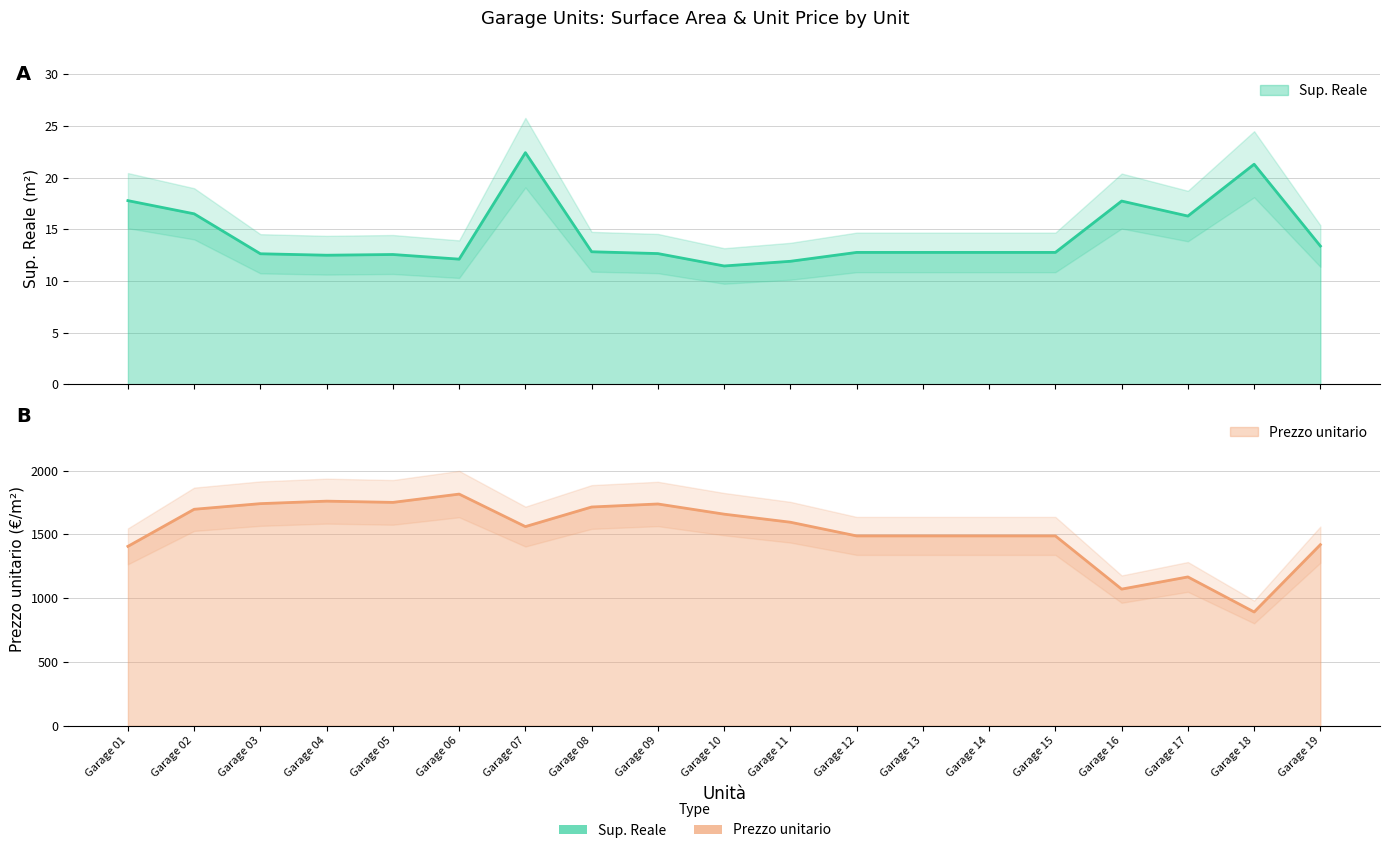

Rank the categories by Sup. Reale value from lowest to highest.

Garage 10, Garage 11, Garage 06, Garage 04, Garage 05, Garage 03, Garage 09, Garage 15, Garage 13, Garage 12, Garage 14, Garage 08, Garage 19, Garage 17, Garage 02, Garage 16, Garage 01, Garage 18, Garage 07